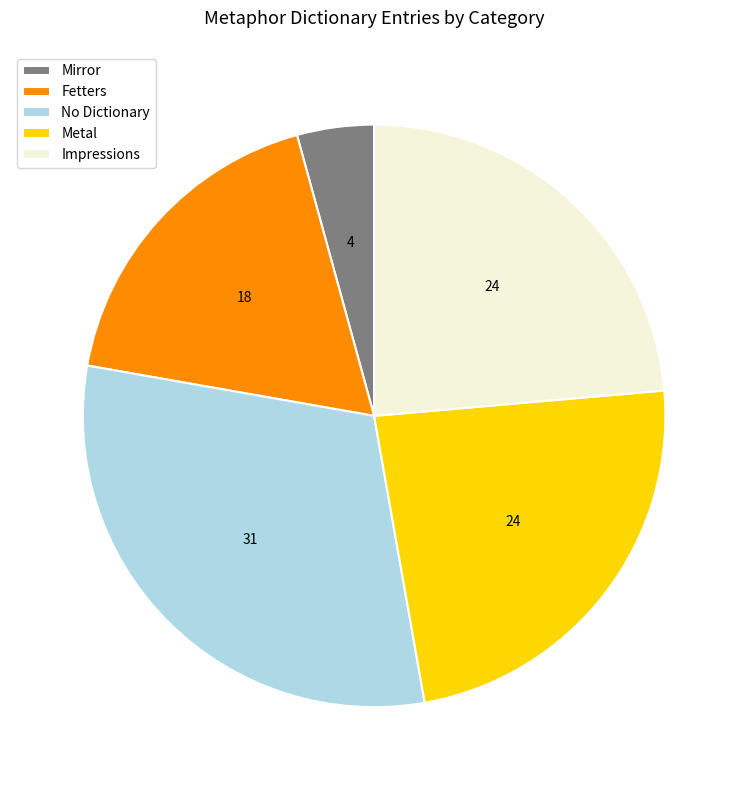

Between Fetters and Mirror, which is larger?

Fetters